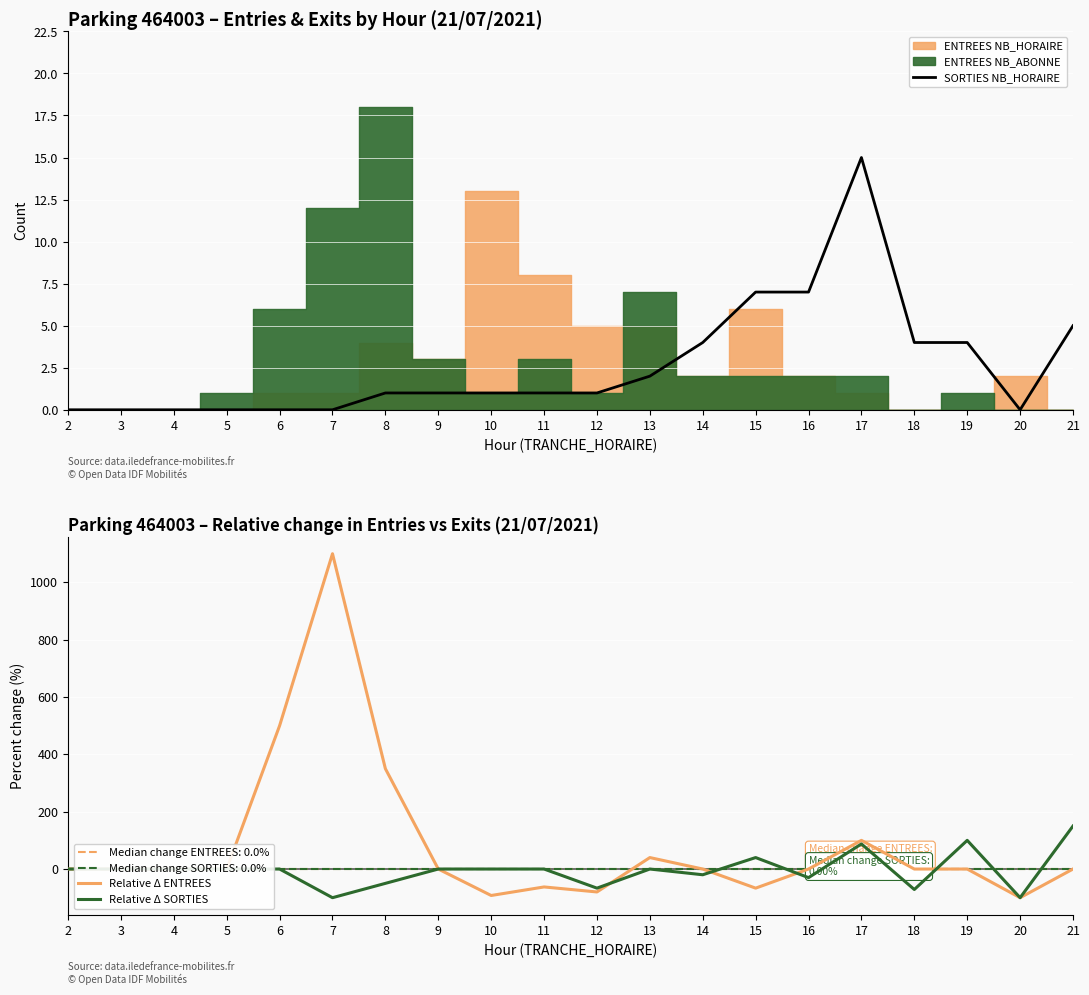

What is the maximum value for Relative Δ ENTREES?

1100.0